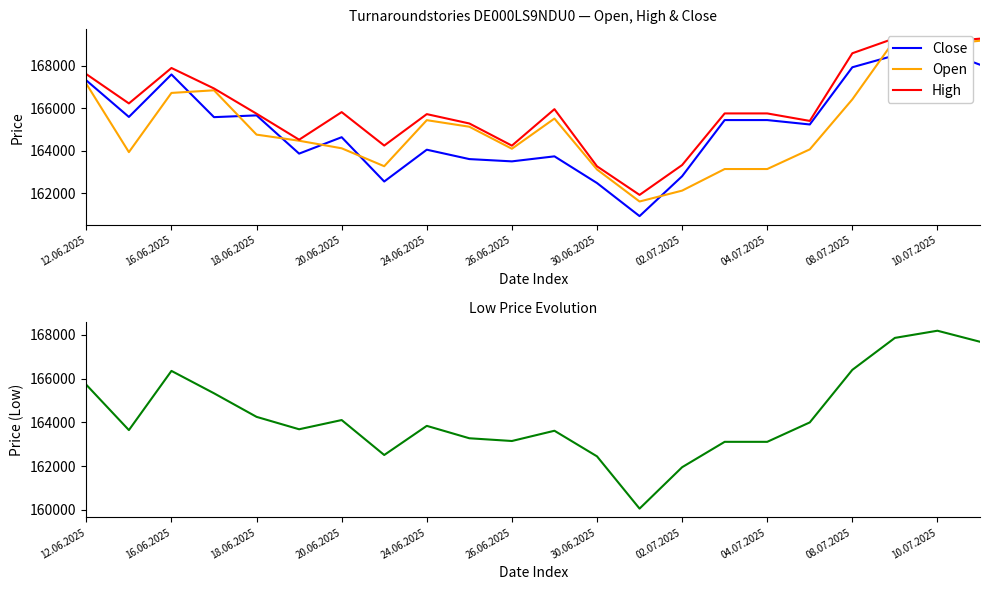

At how many categories does at least one series exceed 167347?

6